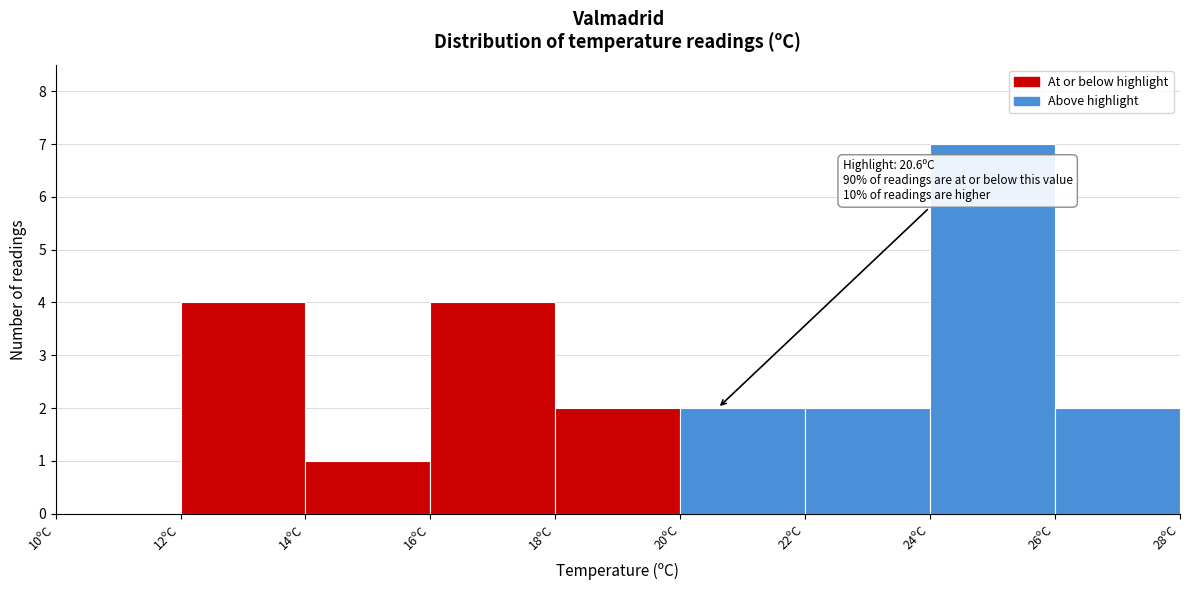

Over which range of the x-axis is the bar tallest?

24 to 26